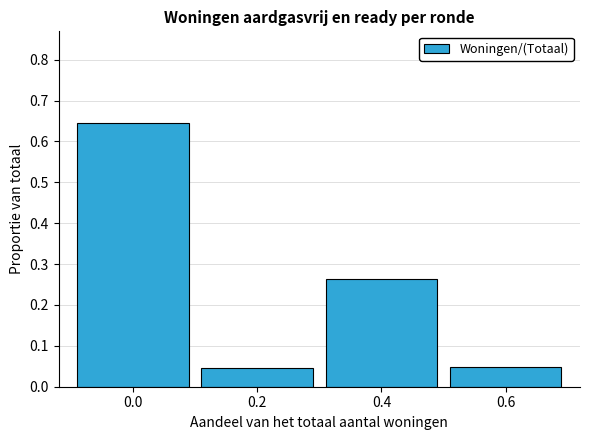

What is the sum of all values?

1.0